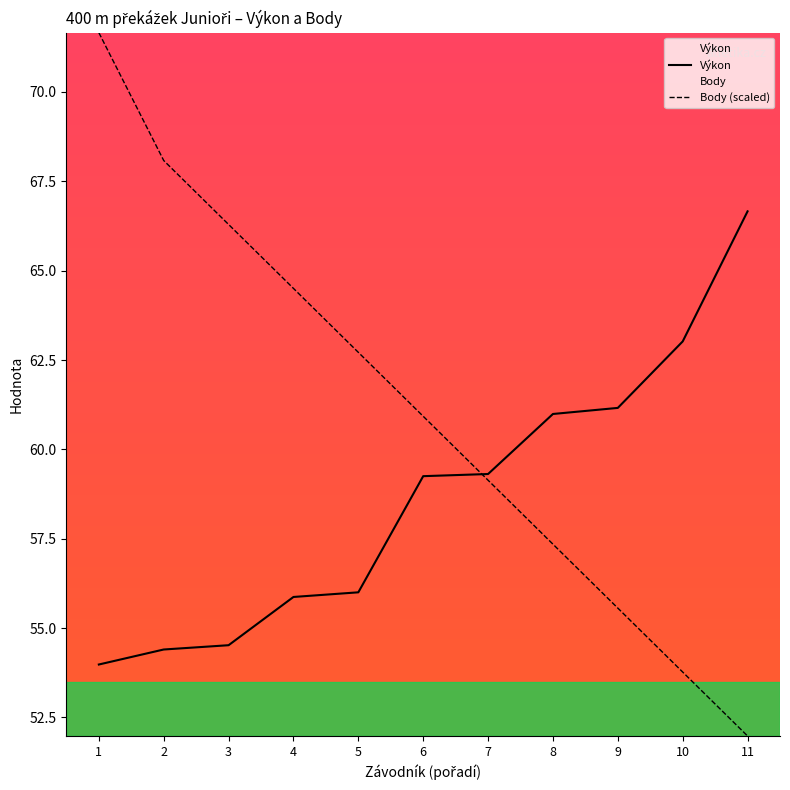

Which series has the largest total across all categories?

Body (scaled)